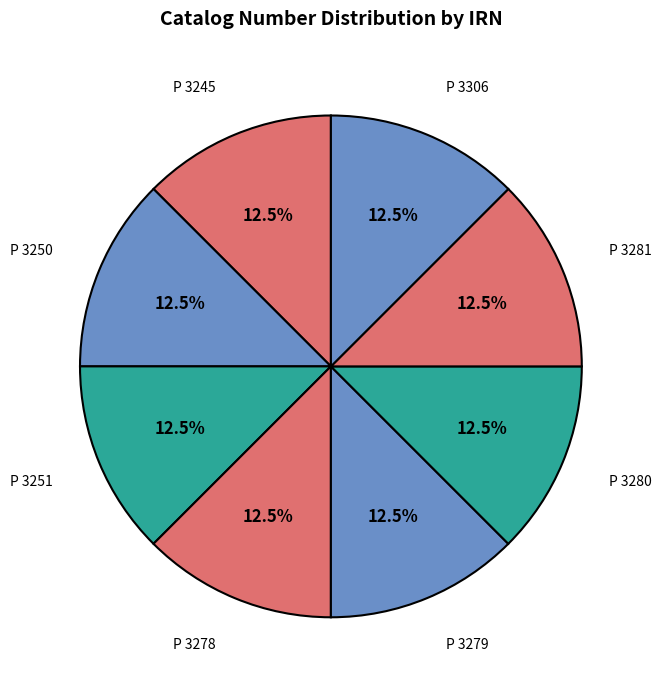

How many segments does this pie chart have?

8